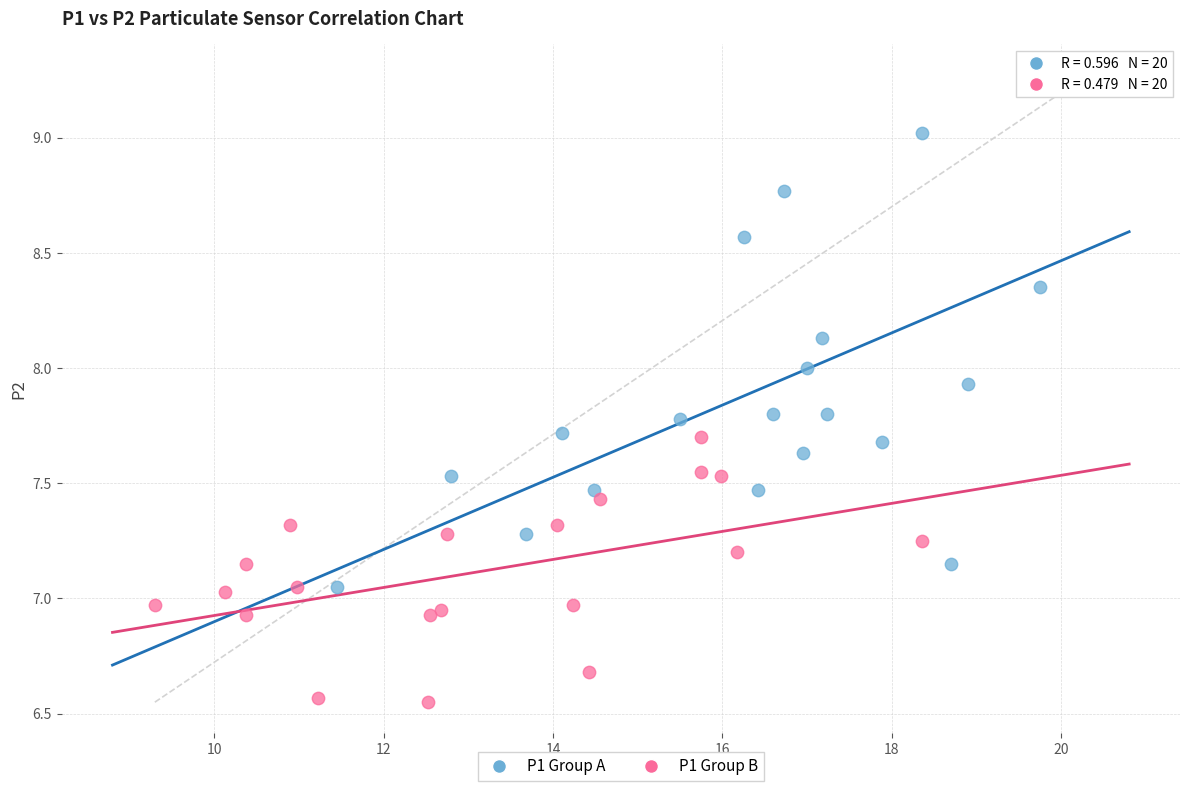

Which series has the largest Y range (max minus min)?

P1 Group A